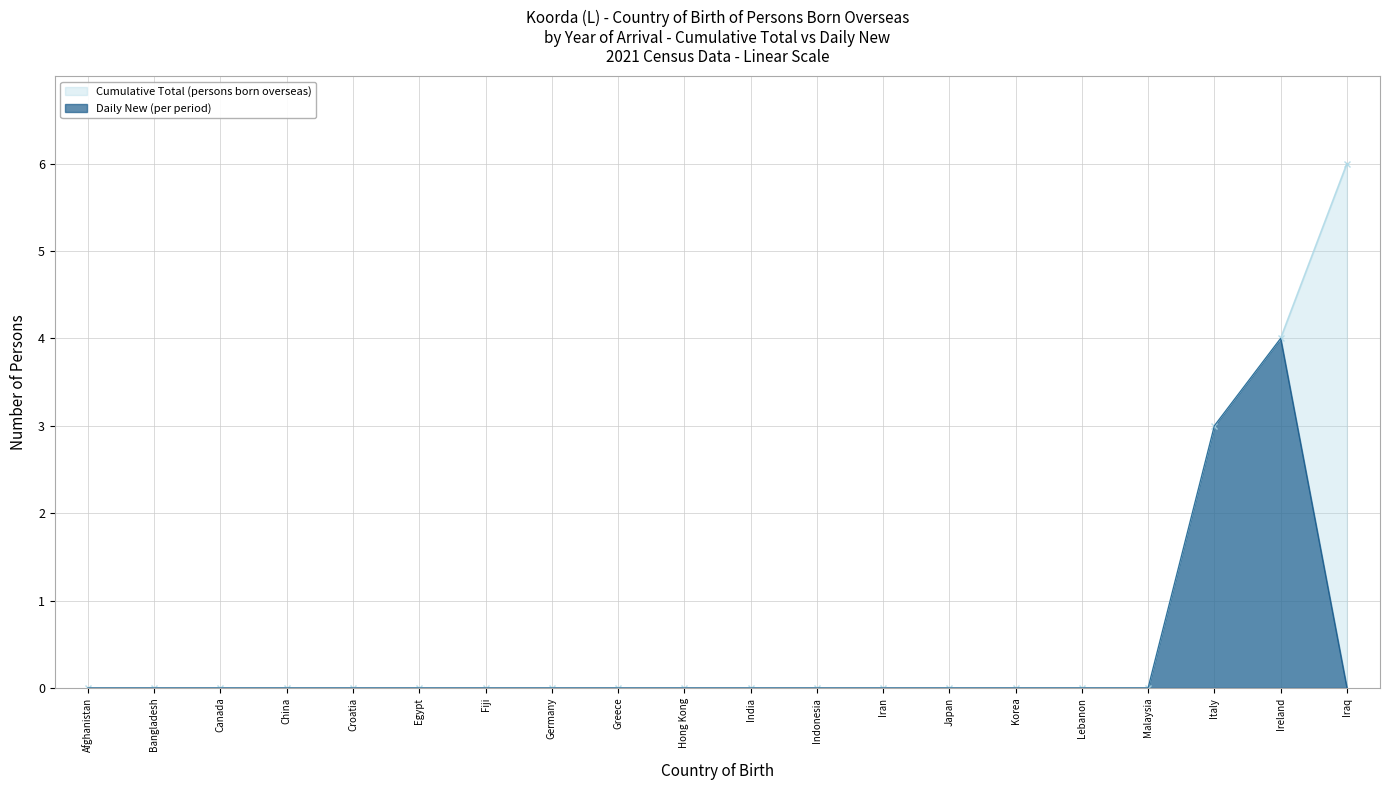

At which category does Daily New (per period) reach its first local peak?

Ireland